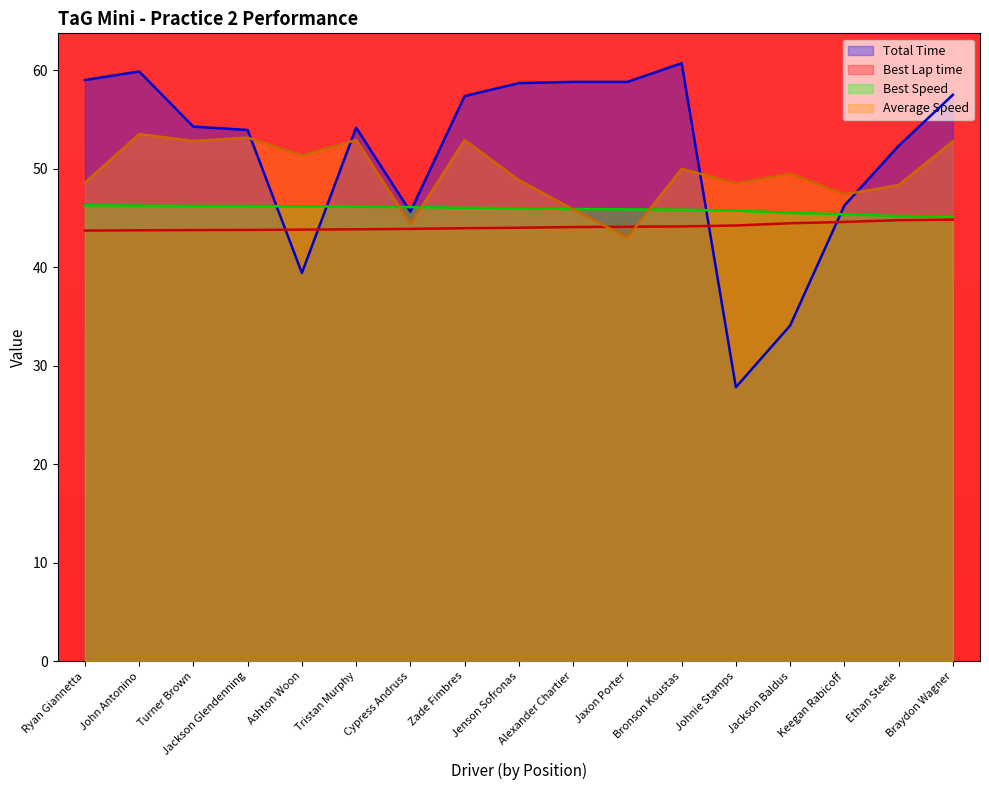

The value of Total Time at Zade Fimbres is 57.4. True or false?

True